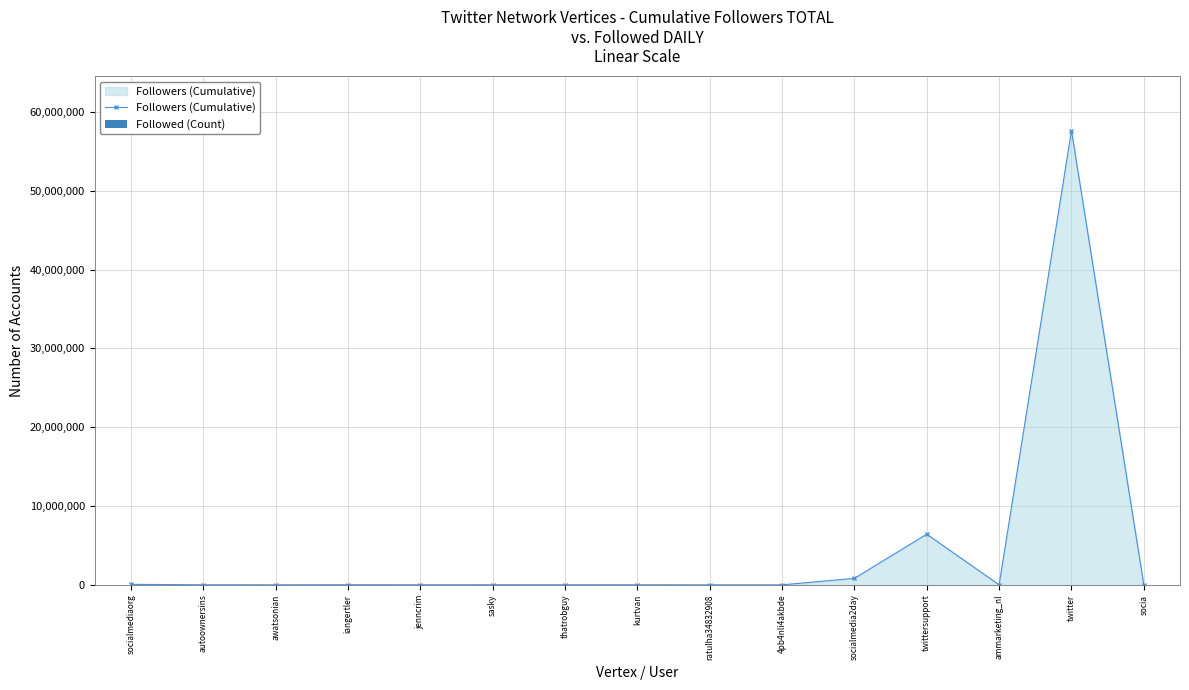

What is the sum of all Followed (Count) values?

20392